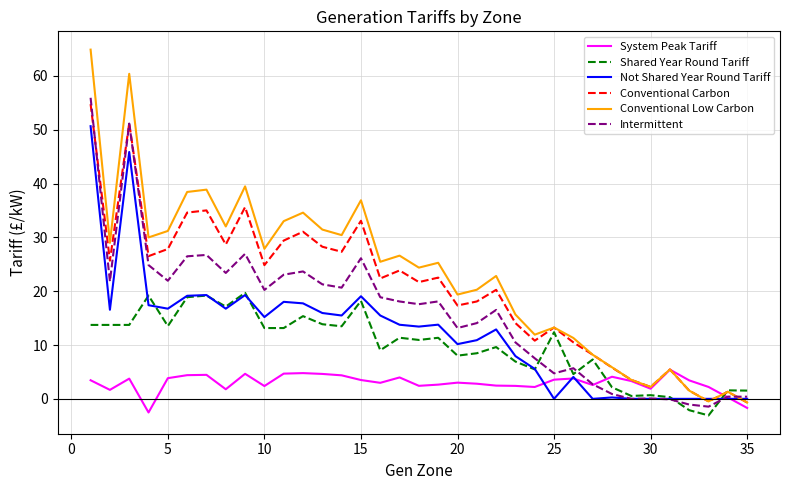

What is the minimum value for Intermittent?

-1.5